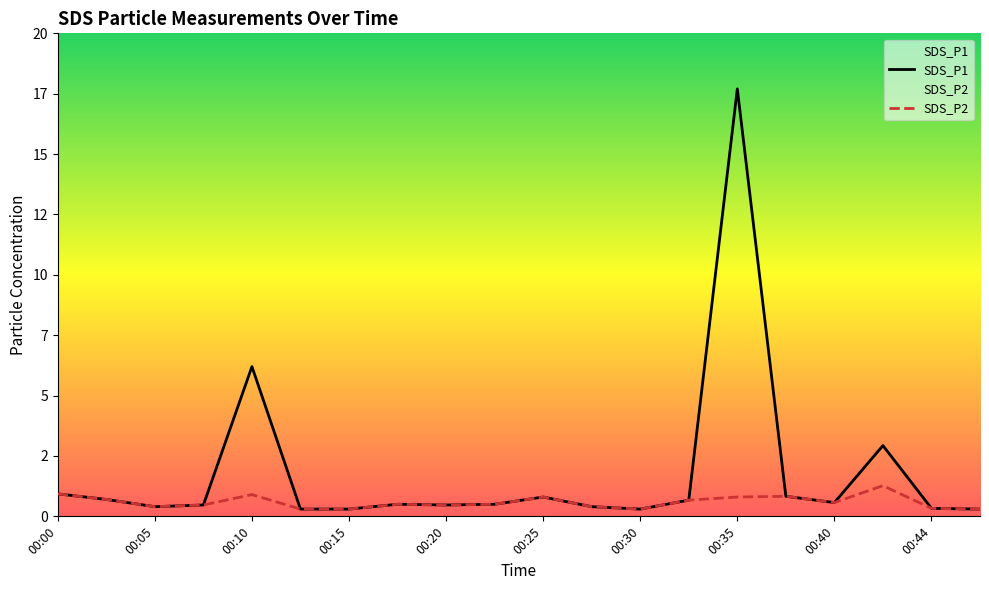

Count the number of data series in this chart.

2